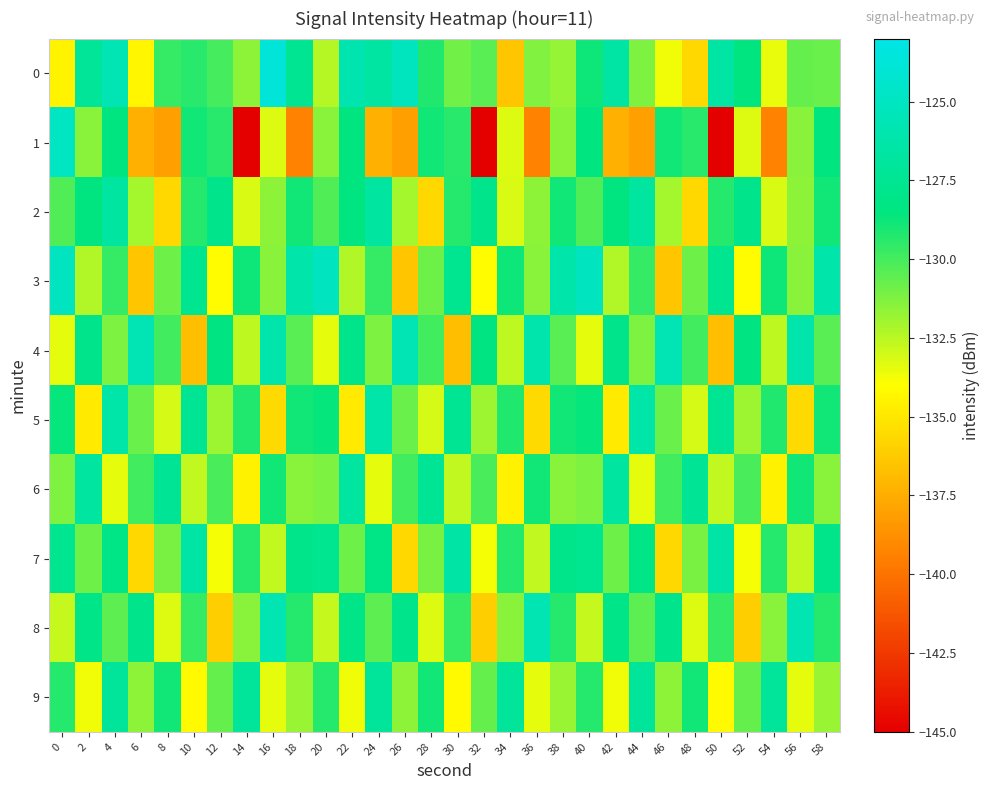

Which series has the largest range (max minus min)?

1